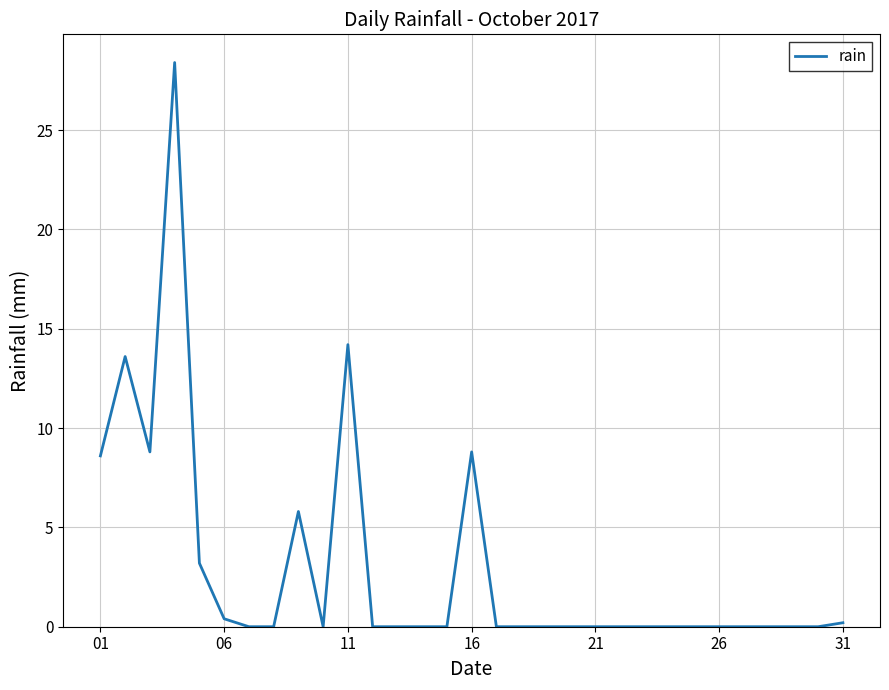

What is the greatest value displayed?

28.4